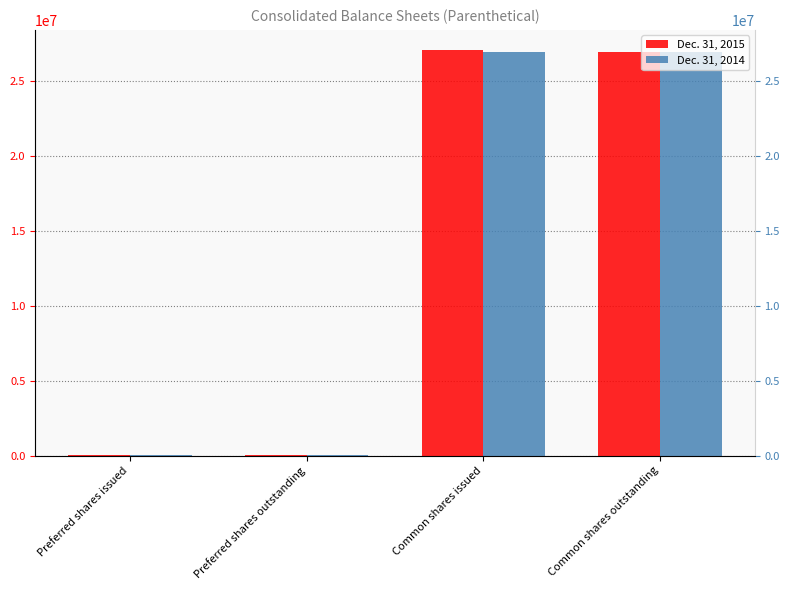

Which series changed the most between Preferred shares issued and Common shares outstanding?

Dec. 31, 2015